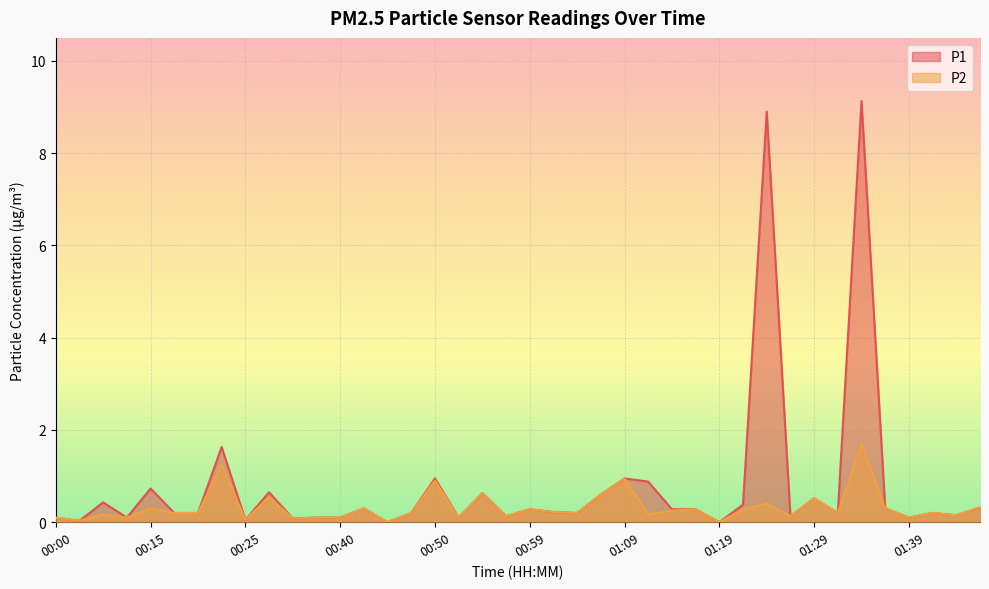

What is the label of the 1st point from the right?

01:46